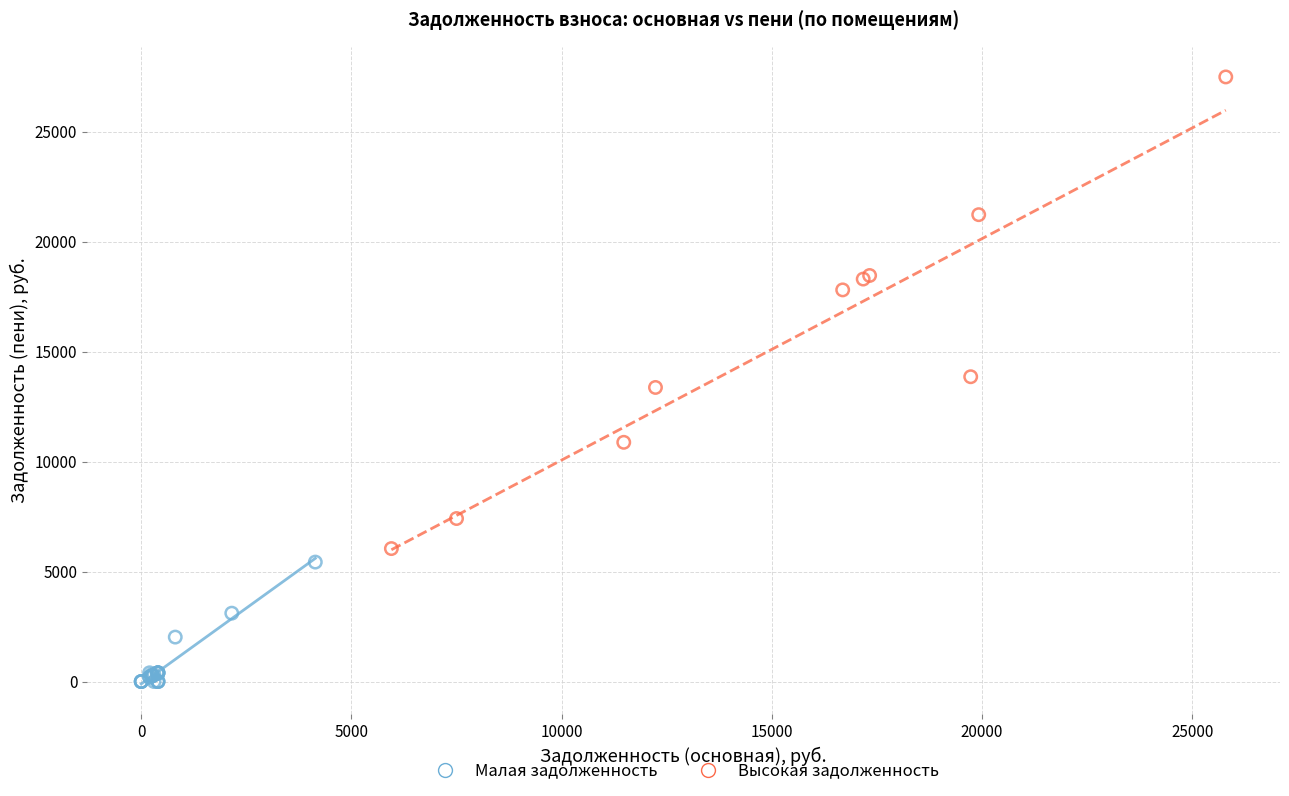

Which series has the largest Y range (max minus min)?

Высокая задолженность